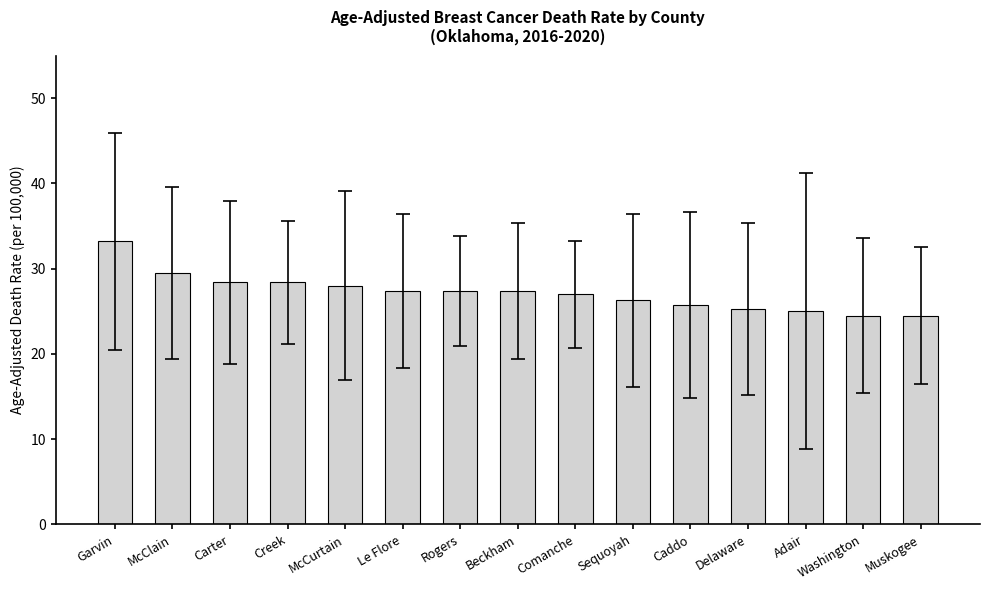

The chart shows a value of 25.3 at Delaware. True or false?

True